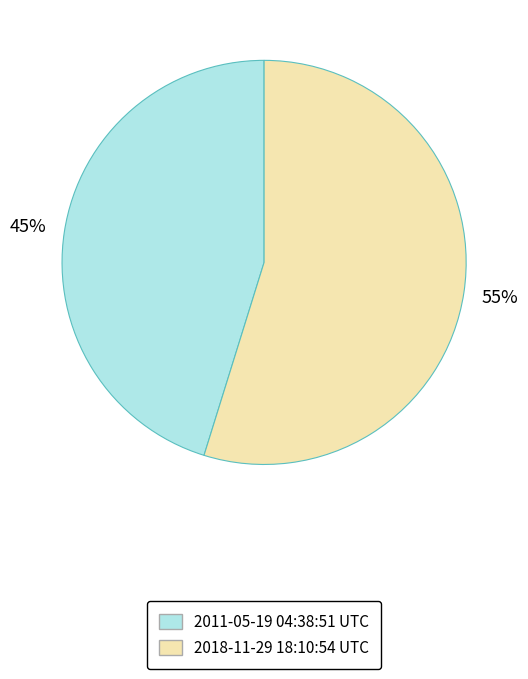

To the nearest percent, what is the combined percentage of 2011-05-19 04:38:51 UTC and 2018-11-29 18:10:54 UTC?

100%